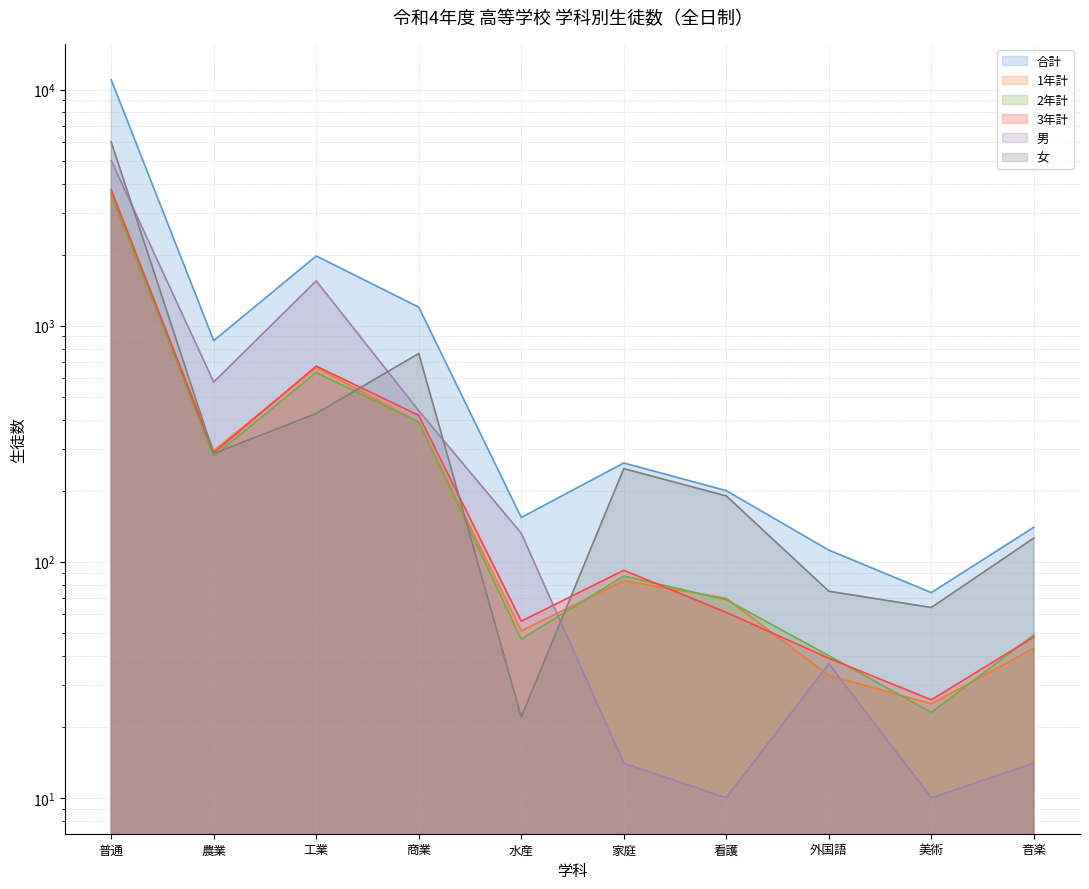

Between which two adjacent categories do 2年計 and 1年計 first intersect?

工業 and 商業